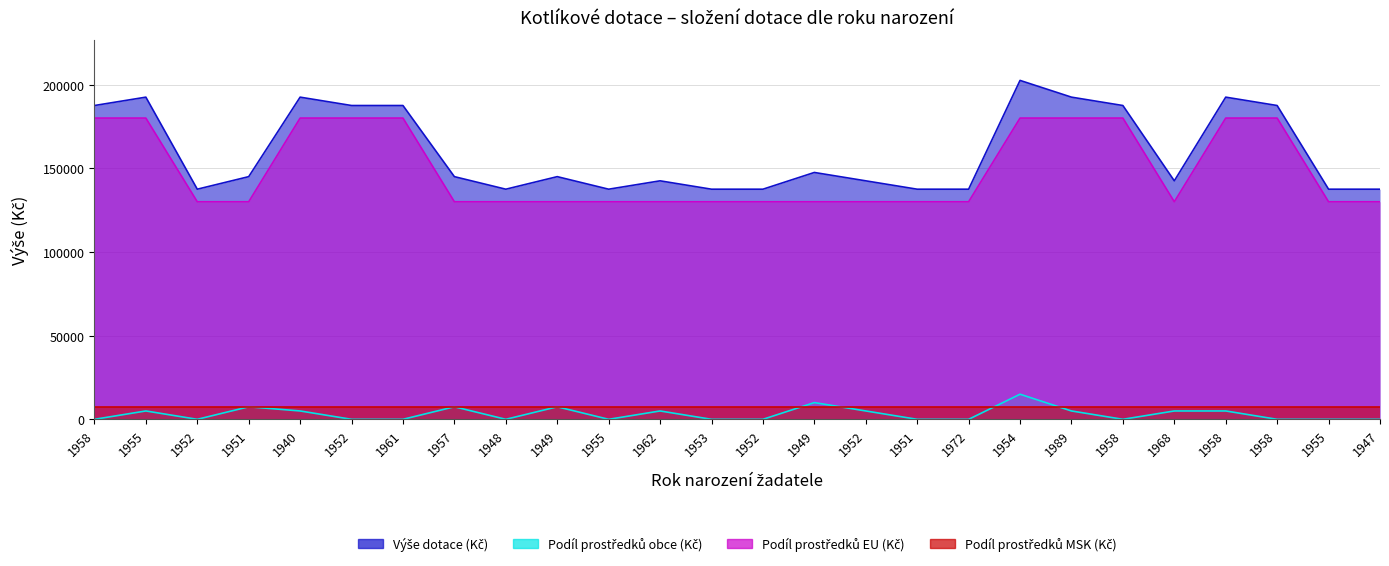

Which series has the widest spread of values?

Výše dotace (Kč)